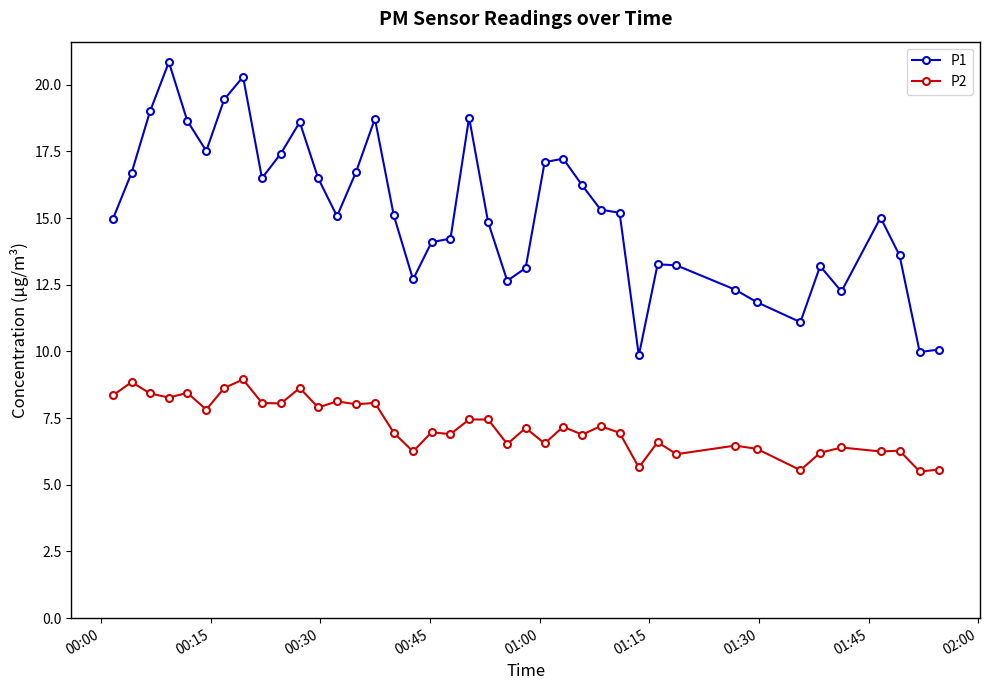

True or false: P1 and P2 cross at least once.

False